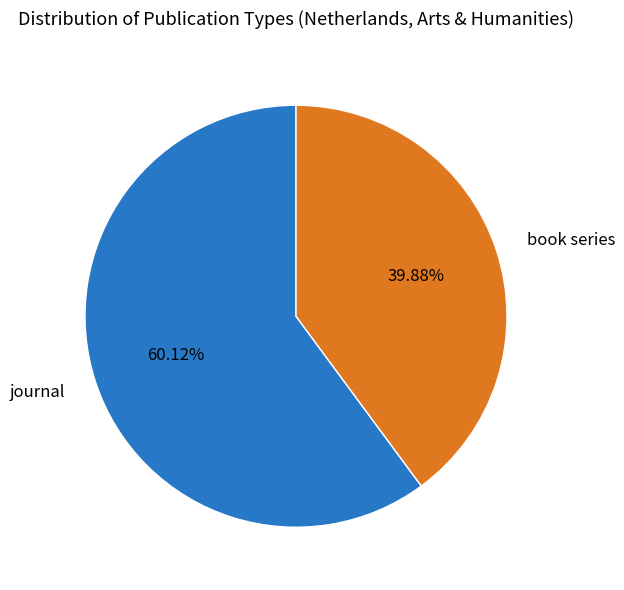

To the nearest percent, what percentage of the pie is book series?

40%